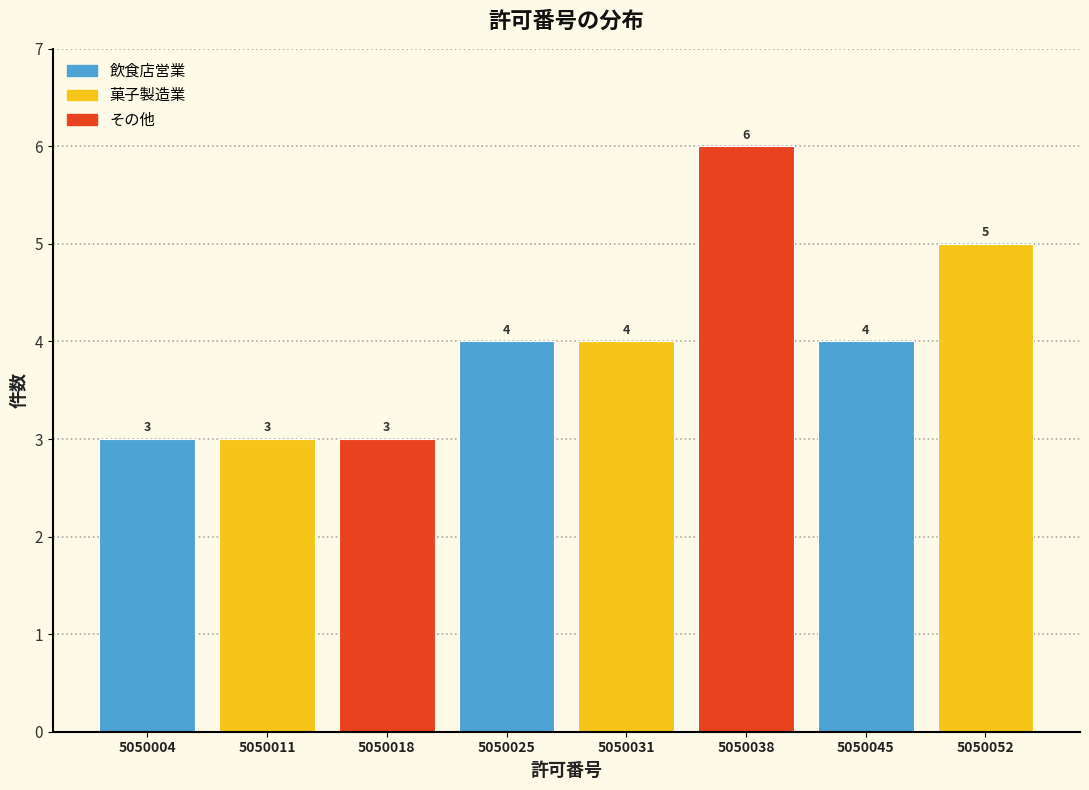

Reading left to right, transcribe all the data shown in this chart.

3	3	3	4	4	6	4	5